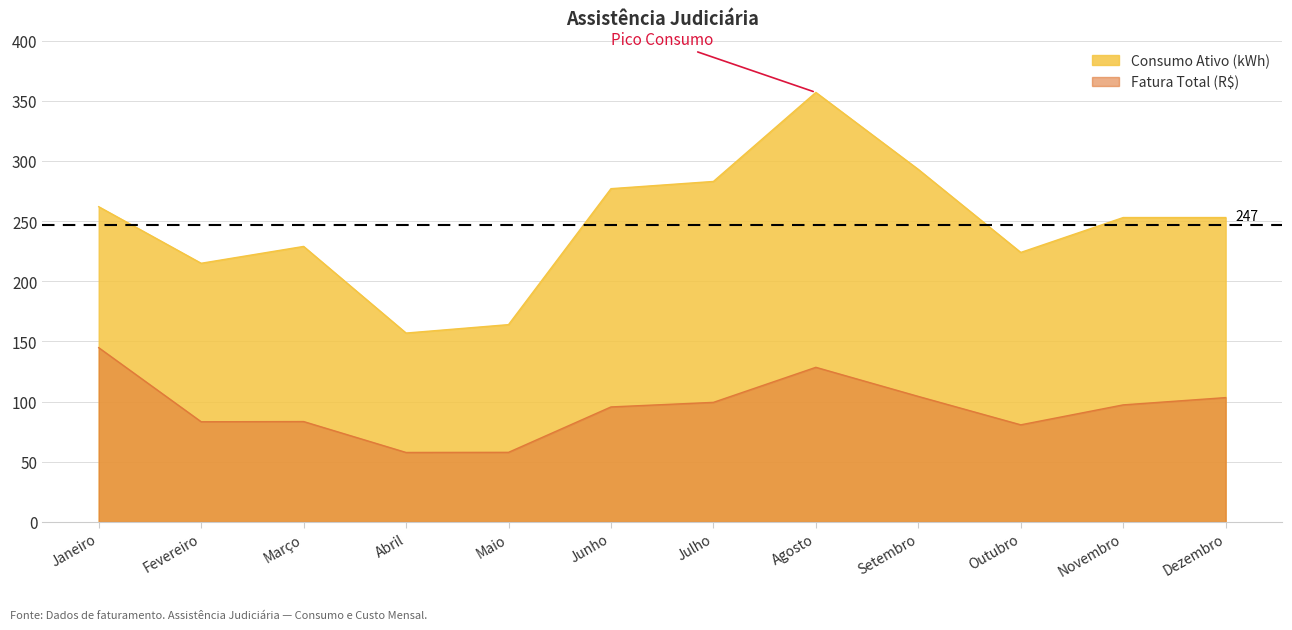

Which series has the largest total across all categories?

Consumo Ativo (kWh)